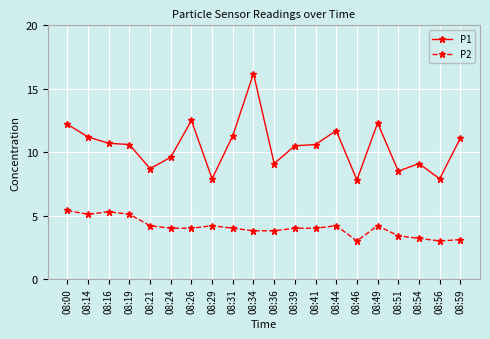

True or false: P1 has more than 1 interior local peaks.

True